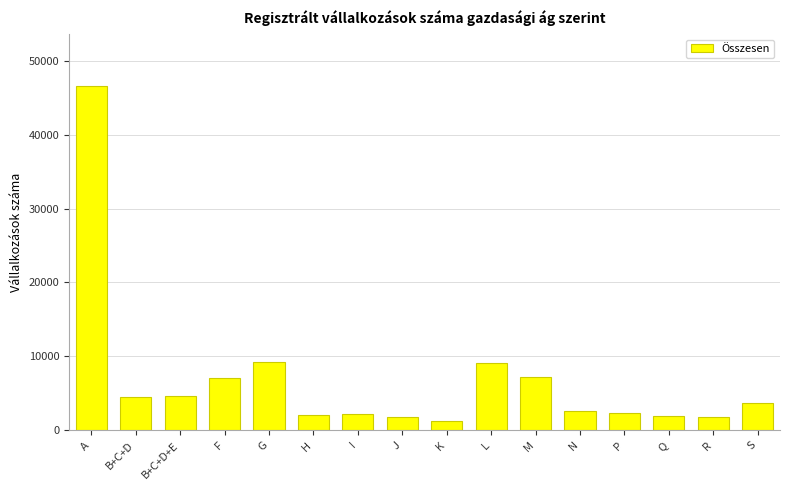

Does the chart contain any negative values?

No